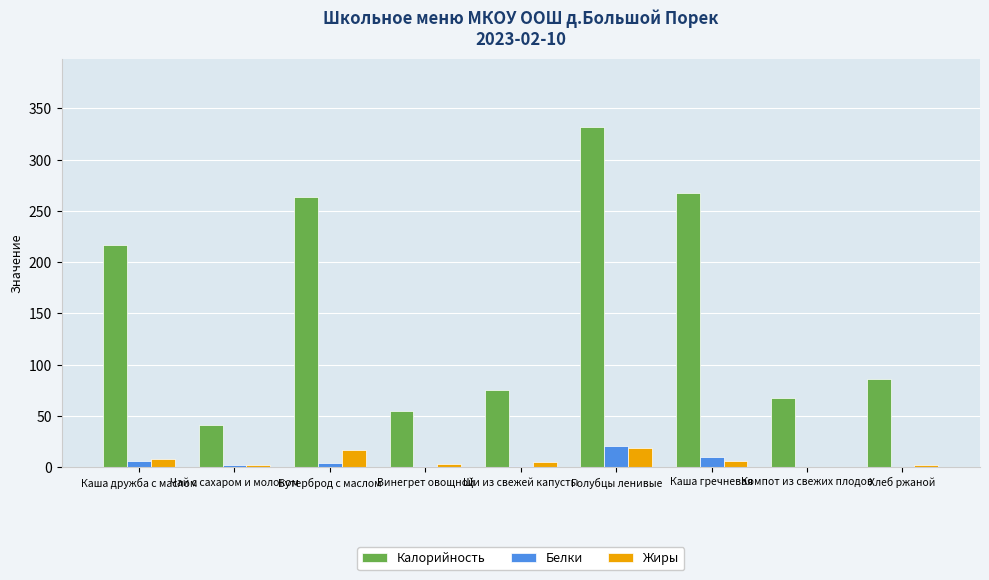

What is the sum of all Жиры values?

61.8